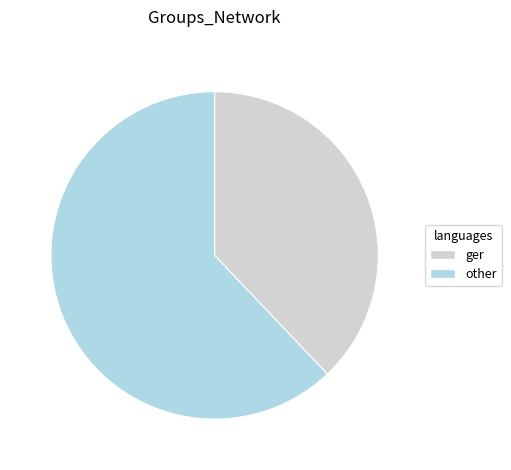

Does any single category account for the majority?

Yes